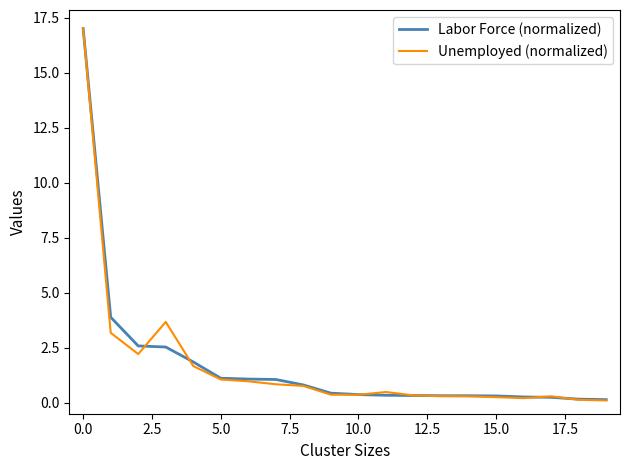

What is the maximum value shown in the chart?

17.0